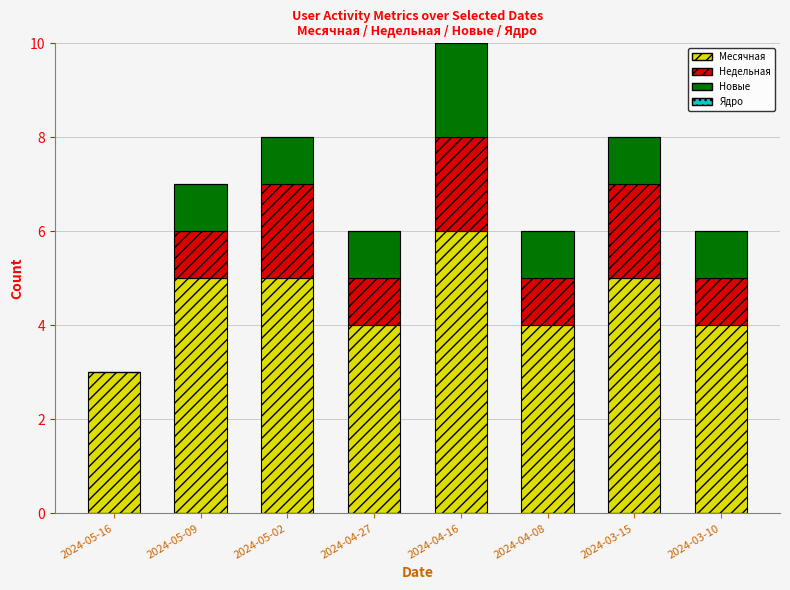

What is the sum of the Месячная values at 2024-03-10 and 2024-04-27?

8